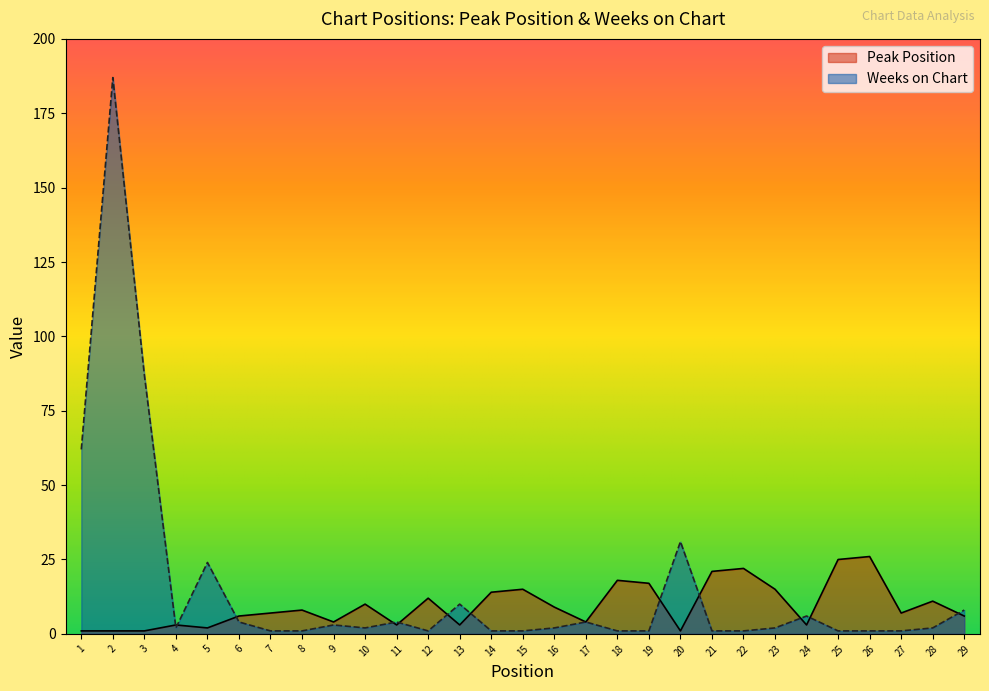

True or false: Weeks on Chart and Peak Position intersect in this chart.

True